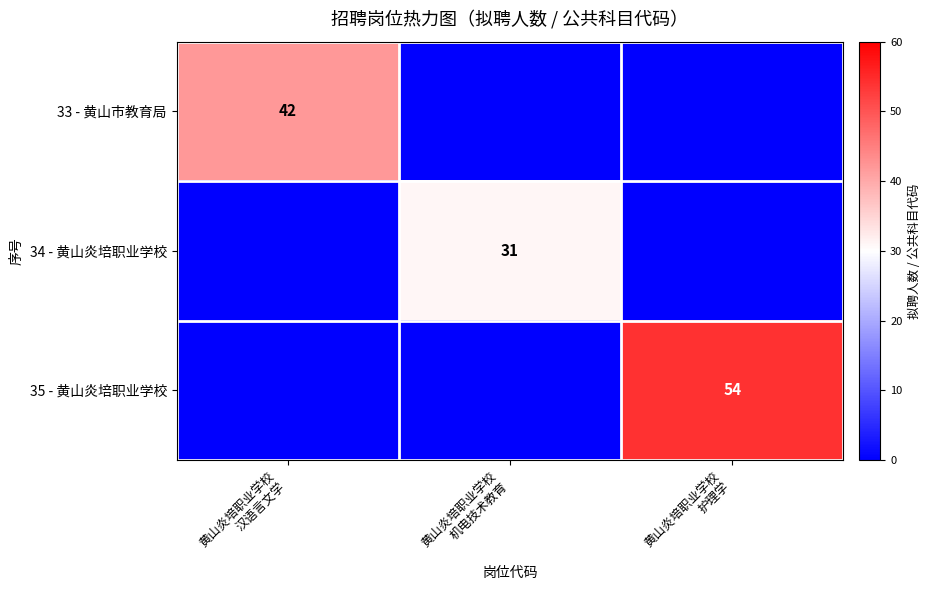

What is the average value of the 34 - 黄山炎培职业学校 series?

10